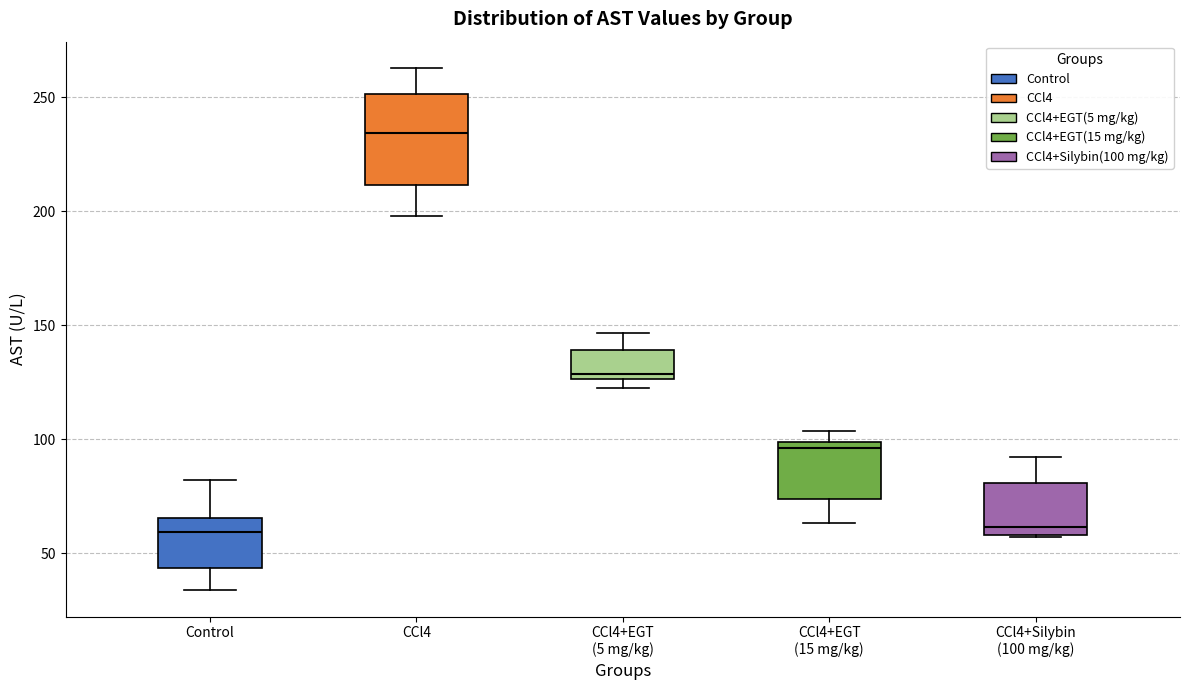

Which box is the tallest, from its lower edge to its upper edge?

CCl4